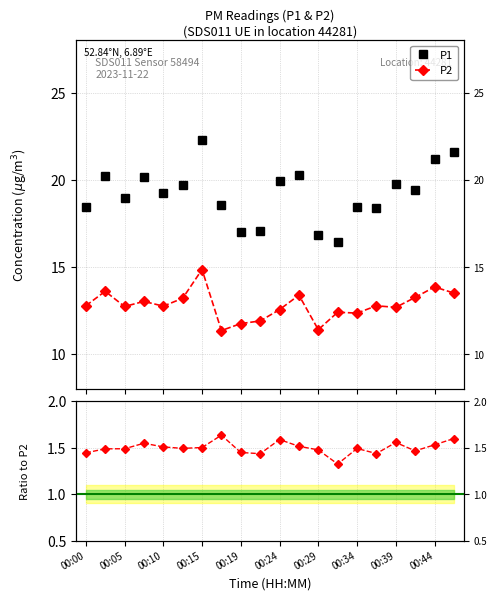

The value of P2 at 00:27 is 18.8. True or false?

False